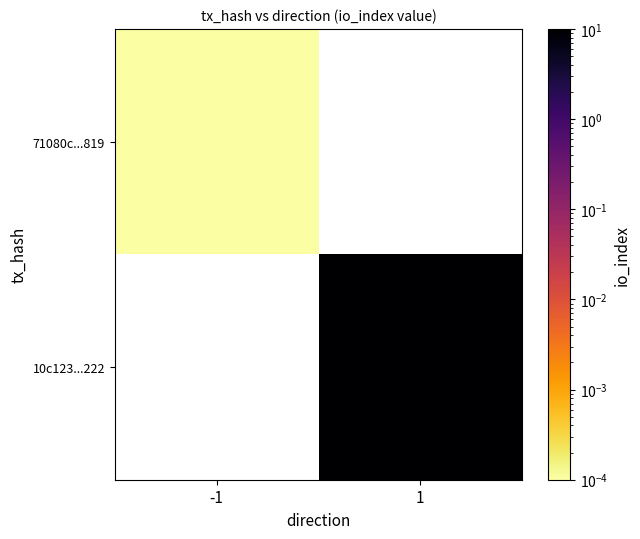

How many values in 10c123...222 are above zero?

1